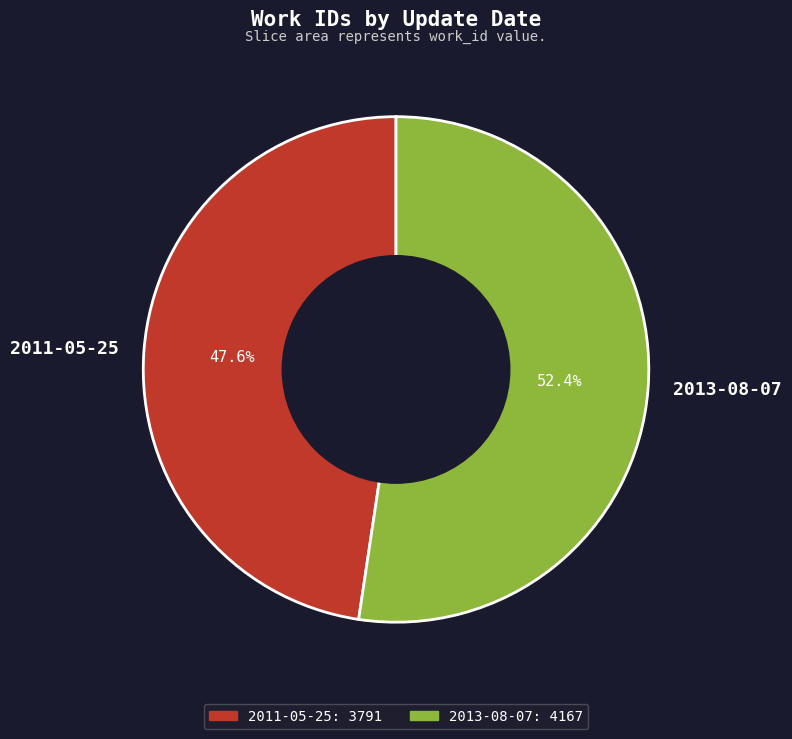

What is the total percentage of 2013-08-07 and 2011-05-25?

100.0%